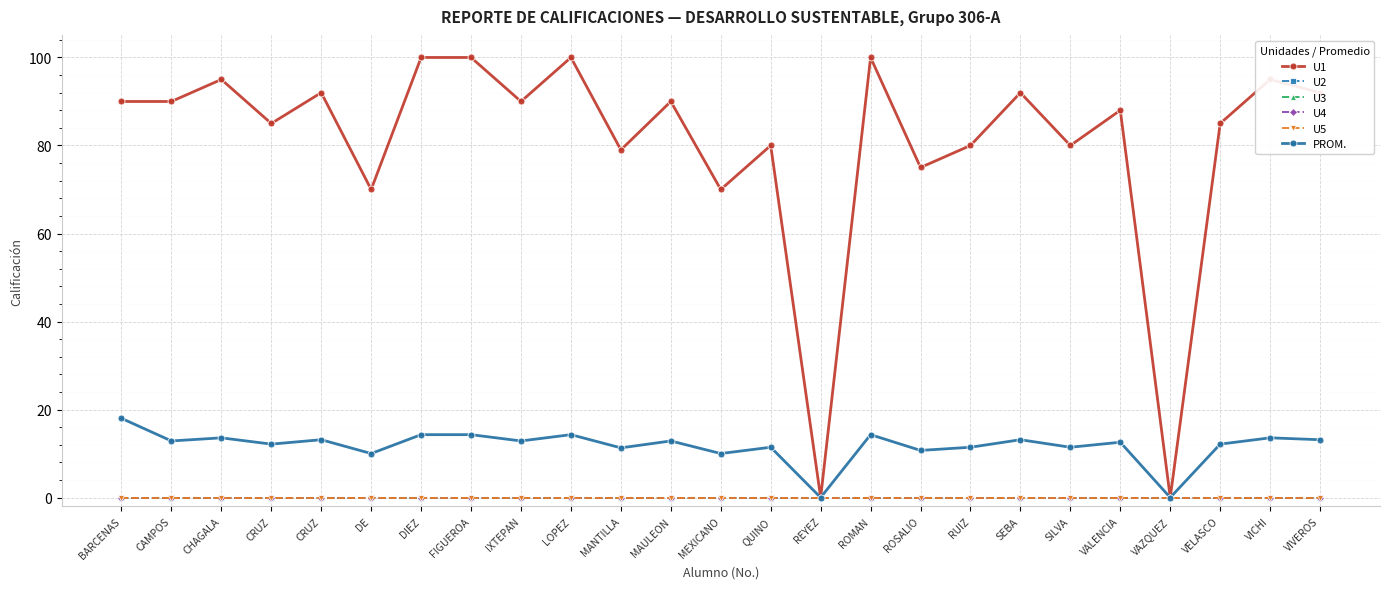

Which series has the largest range (max minus min)?

U1